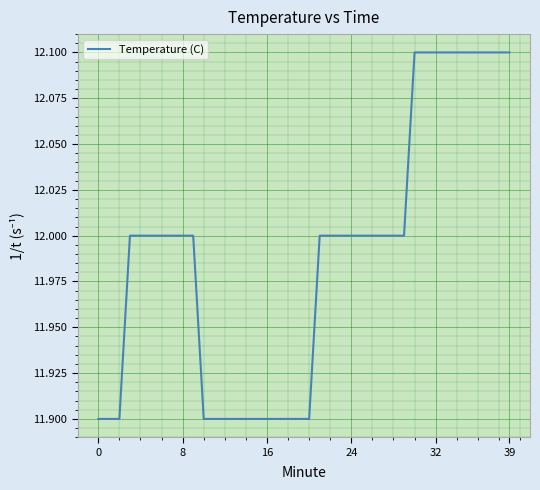

What is the smallest value displayed?

11.9